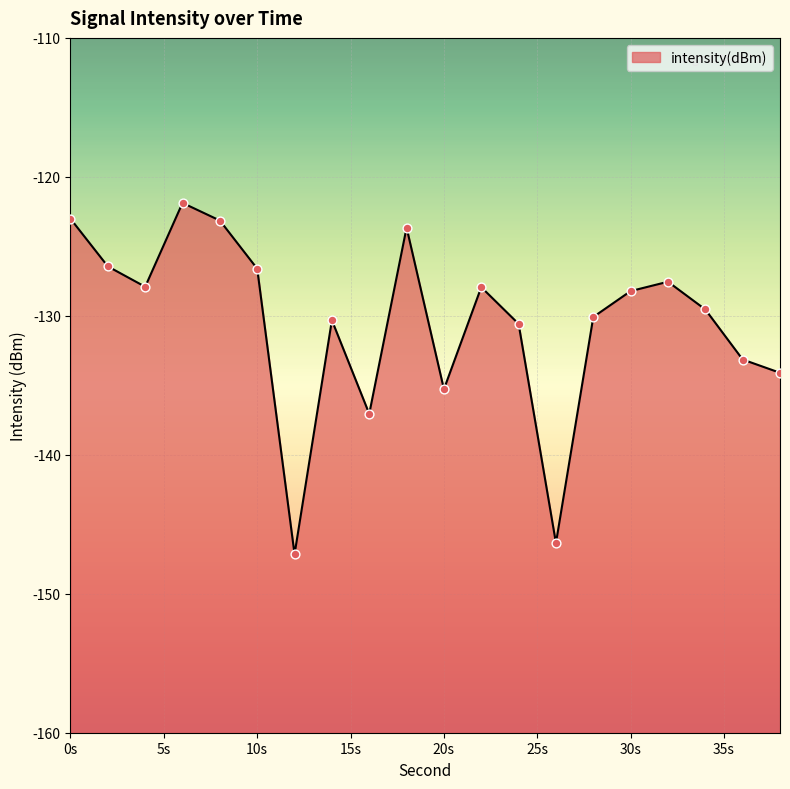

Between 14 and 28, which is larger?

28